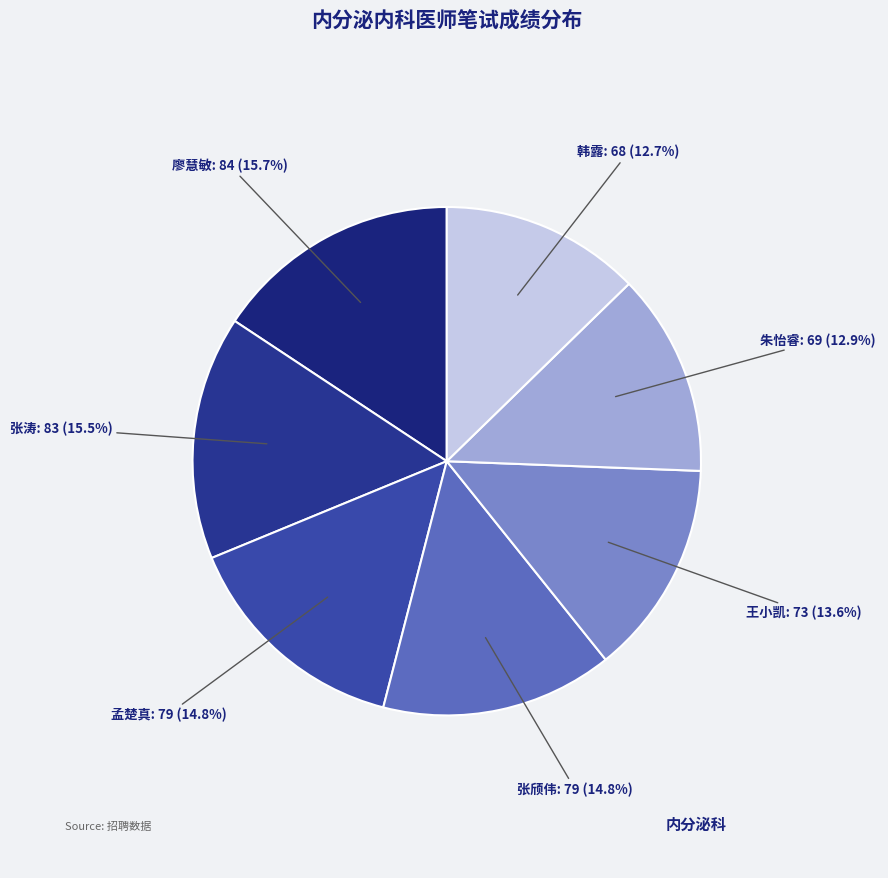

Between 韩露 and 王小凯, which is larger?

王小凯